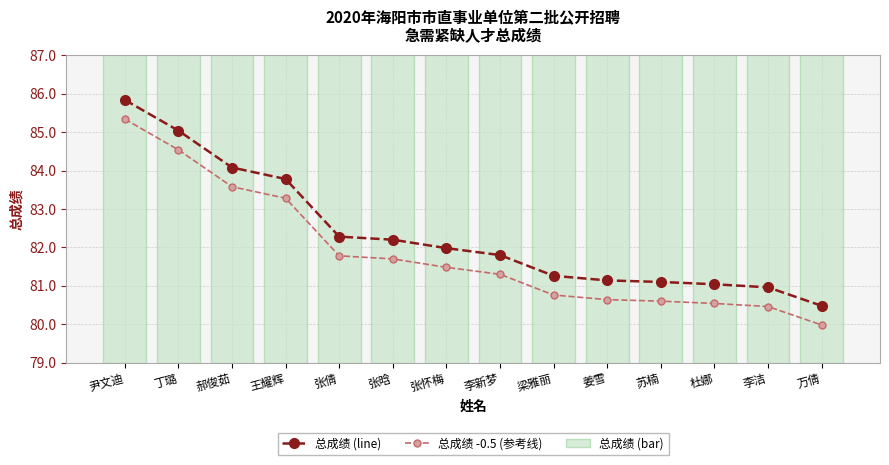

What is the sum of all 总成绩 (line) values?

1153.0